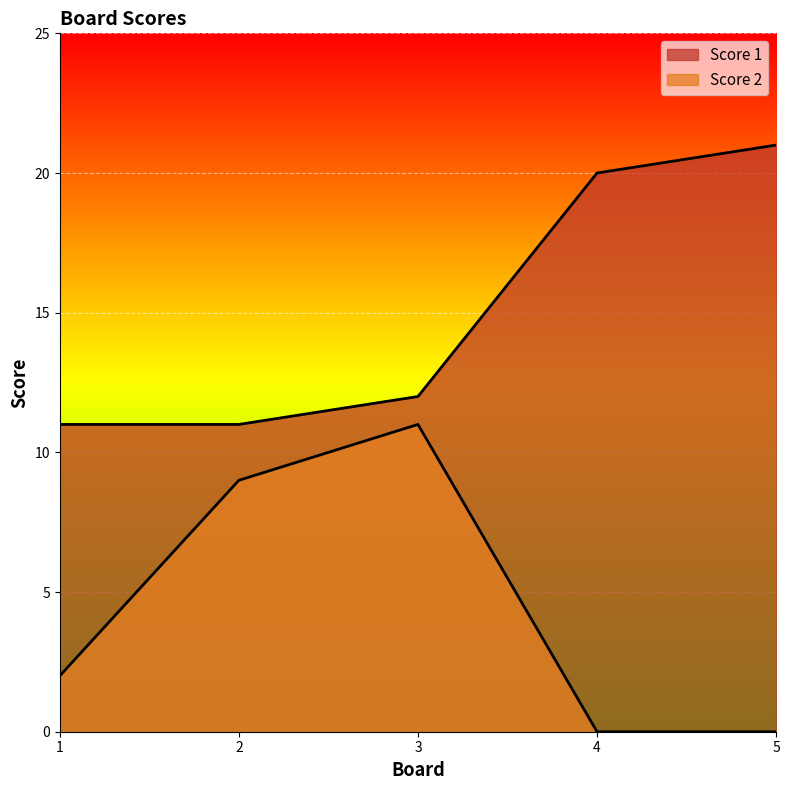

What is the maximum value for Score 1?

21